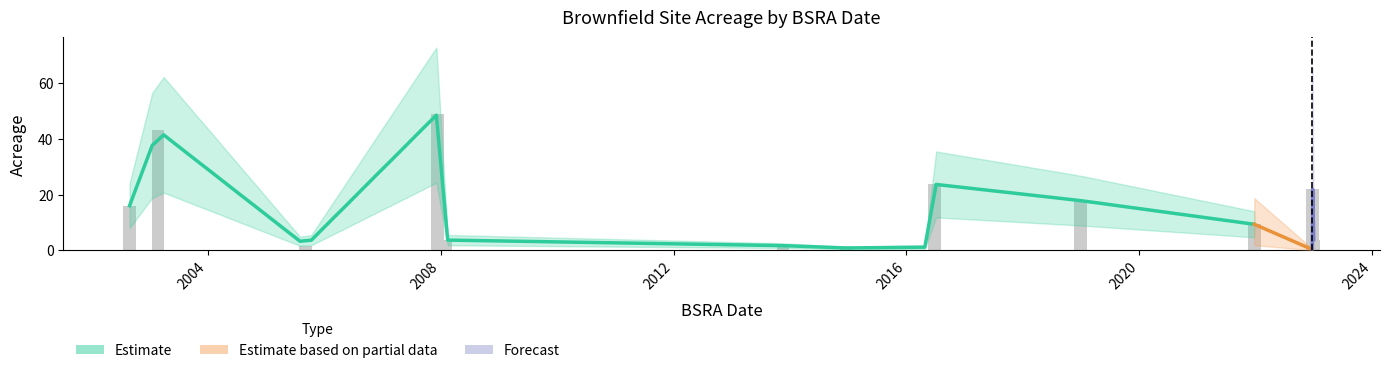

How many bars are there in total?

15